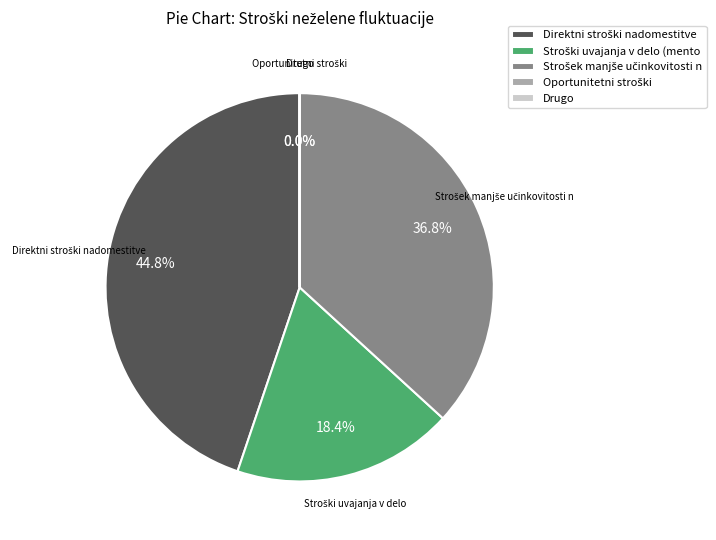

Is it true that Strošek manjše učinkovitosti novozaposlenega is 49% of the pie?

False